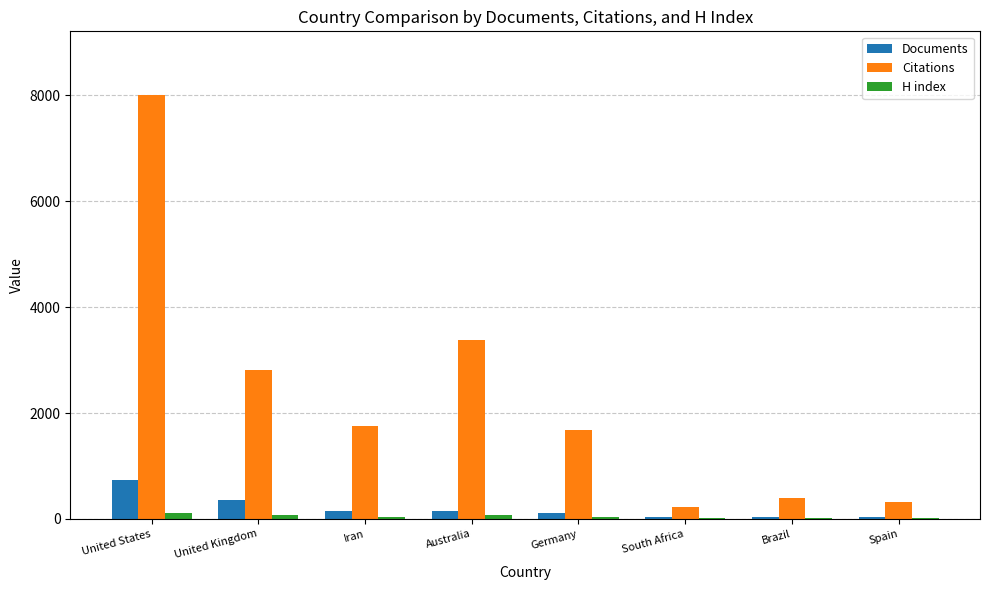

Which series has the largest total across all categories?

Citations